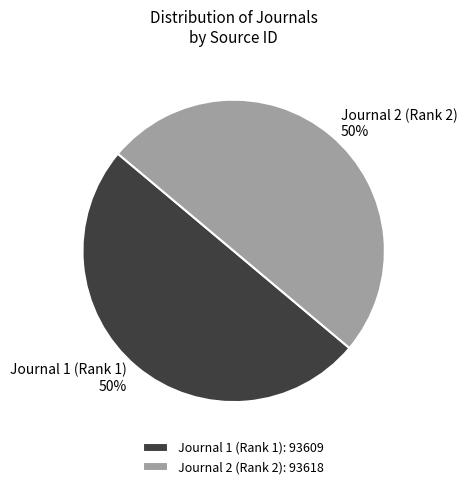

What is the ratio of the value at Journal 2 (Rank 2) to the value at Journal 1 (Rank 1)?

1.0